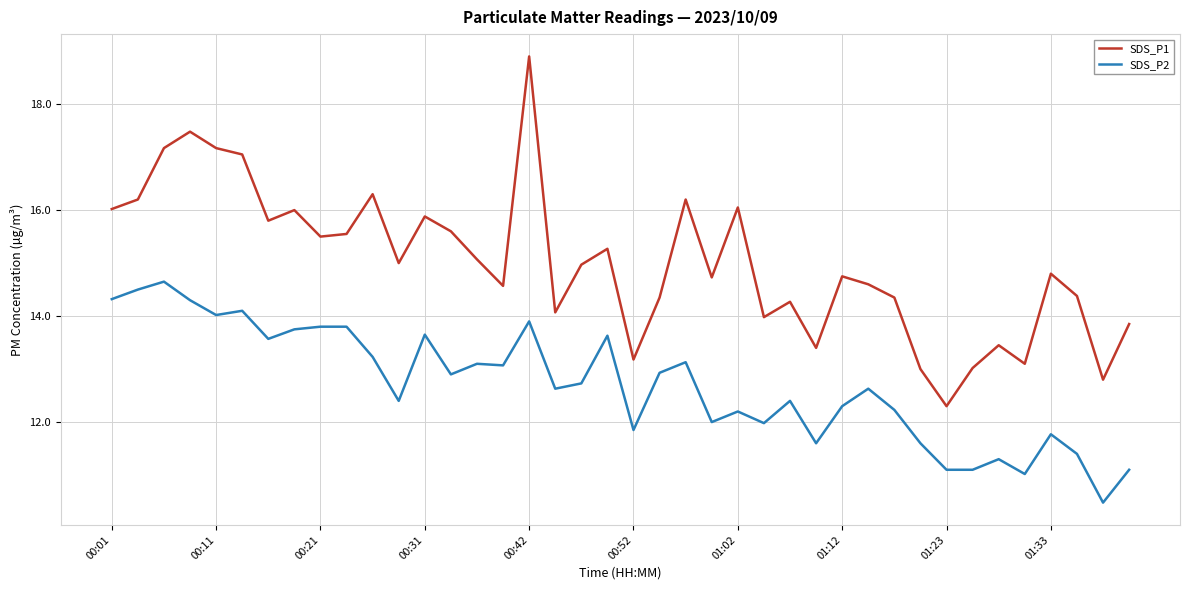

Which series has the widest spread of values?

SDS_P1